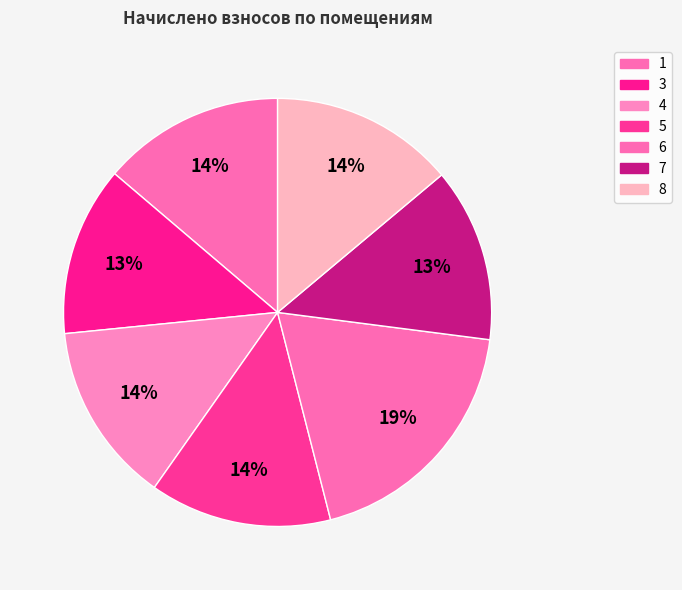

To the nearest percent, what is the difference between the largest and smallest slice percentages?

6%